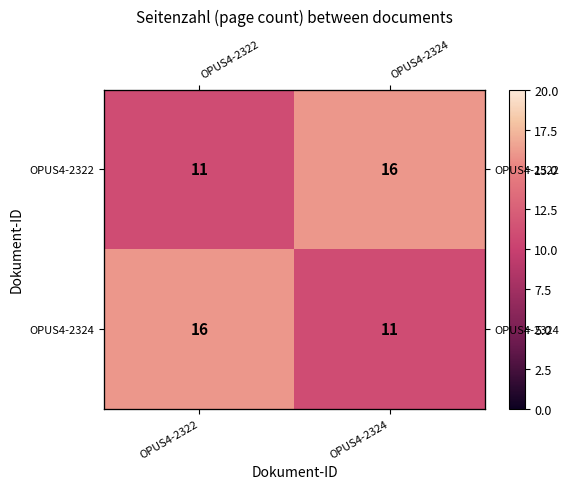

The OPUS4-2322 series shows 25 at OPUS4-2324. True or false?

False